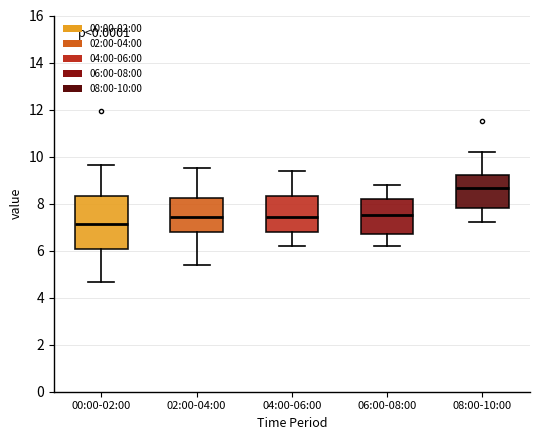

Reading left to right, read every box against the y-axis: the position of its median line, the range the box covers, and the ends of its whiskers. The values are not printed on the chart, so give them approximately, as read against the axis.

00:00-02:00: median 7.2, box 6.0 to 8.4, whiskers 4.6 to 9.6
02:00-04:00: median 7.4, box 6.8 to 8.2, whiskers 5.4 to 9.6
04:00-06:00: median 7.4, box 6.8 to 8.4, whiskers 6.2 to 9.4
06:00-08:00: median 7.6, box 6.8 to 8.2, whiskers 6.2 to 8.8
08:00-10:00: median 8.6, box 7.8 to 9.2, whiskers 7.2 to 10.2